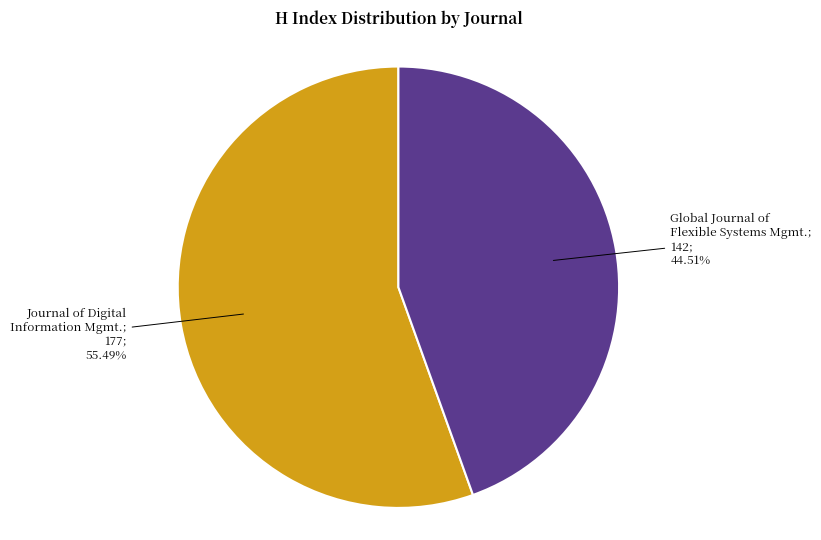

Is there any slice that represents more than half of the pie?

Yes